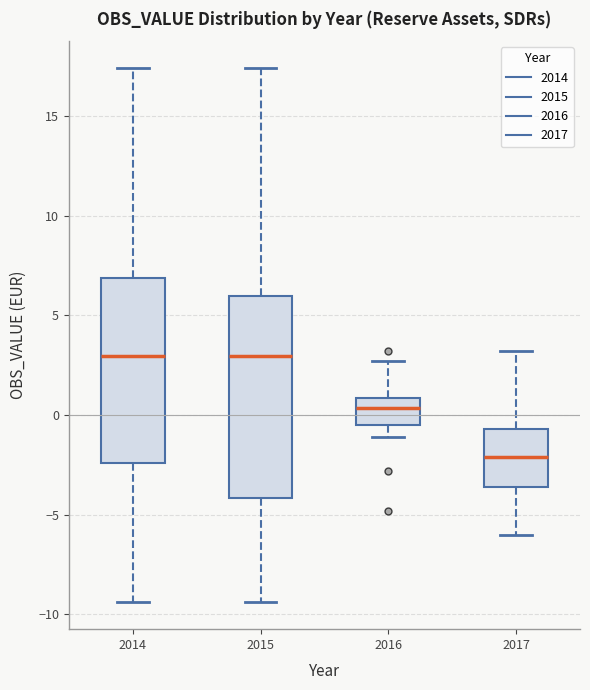

Where does the lower whisker of the box at x = 2014 end on the y-axis? The values are not printed on the chart, so give them approximately, as read against the axis.

-9.5